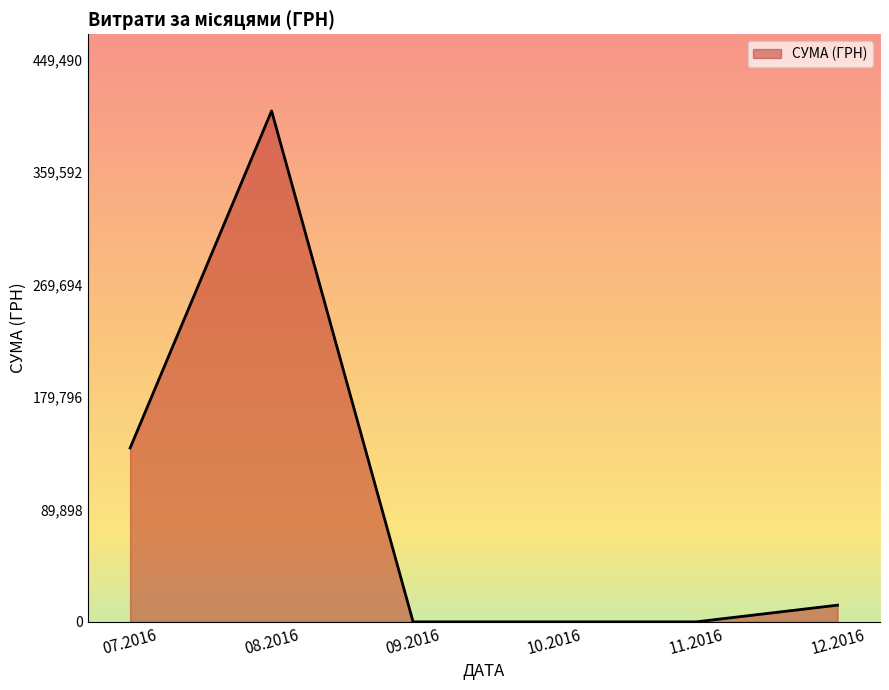

What is the difference between the values at 07.2016 and 10.2016?

139041.9